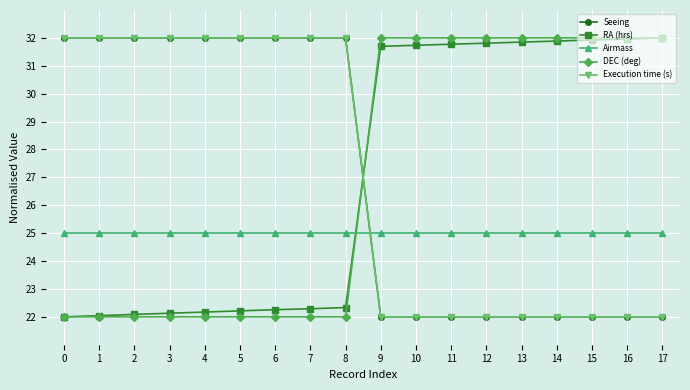

Is this an area chart (filled region under the line)?

No